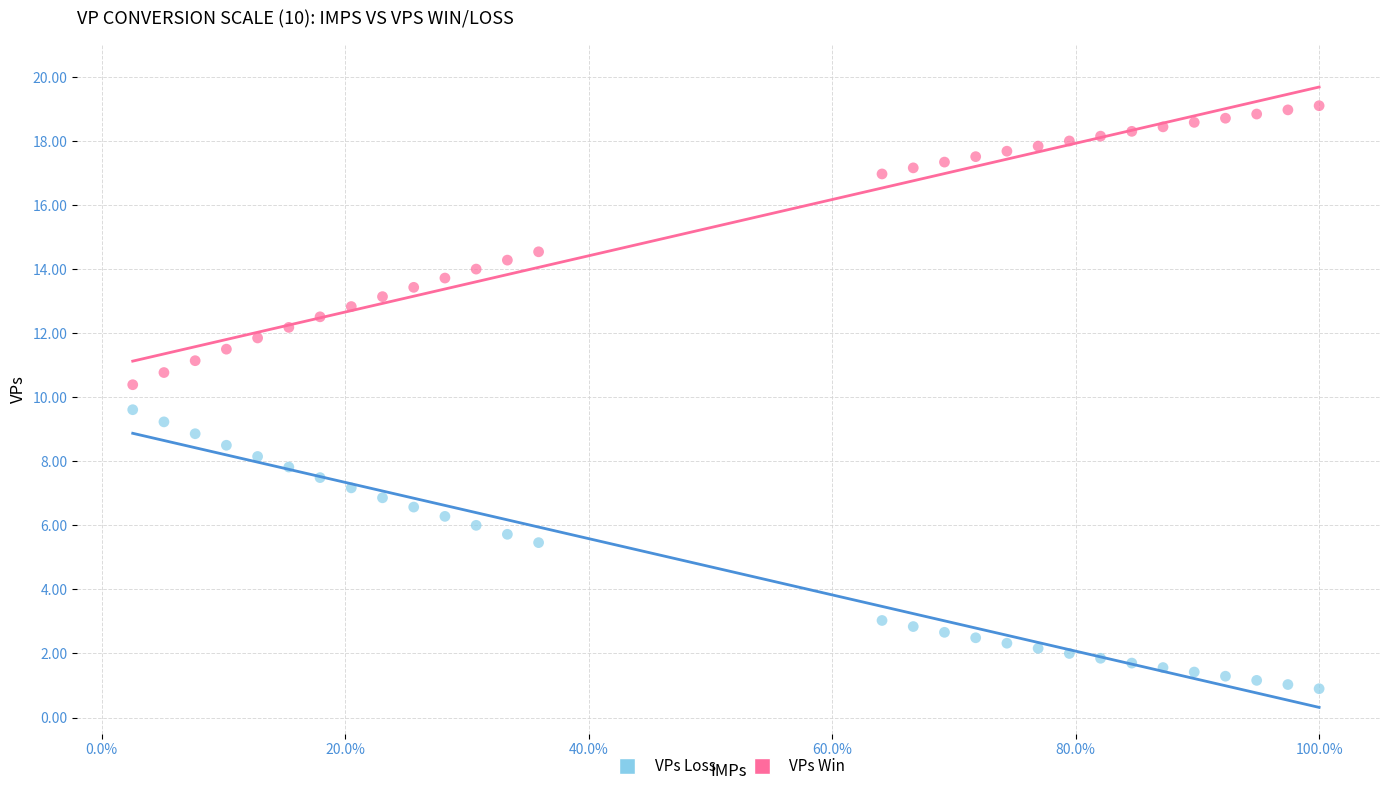

Which series reaches the maximum Y coordinate?

VPs Win